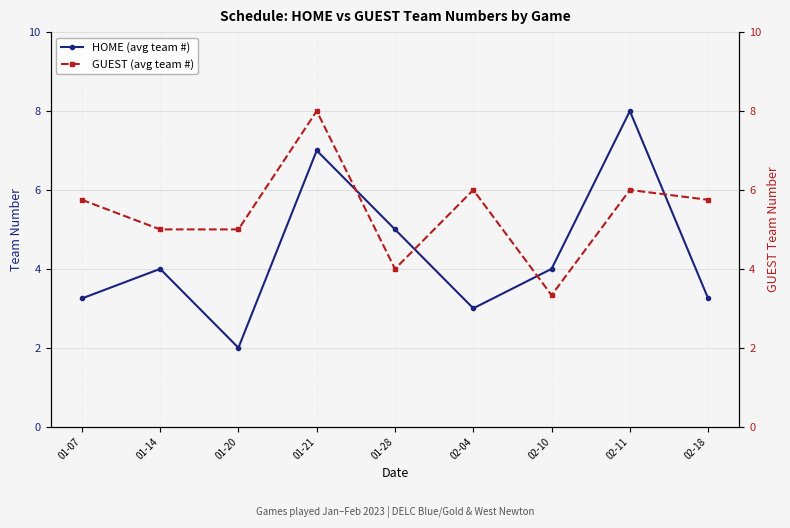

How many interior local peaks does the GUEST (avg team #) series have?

3